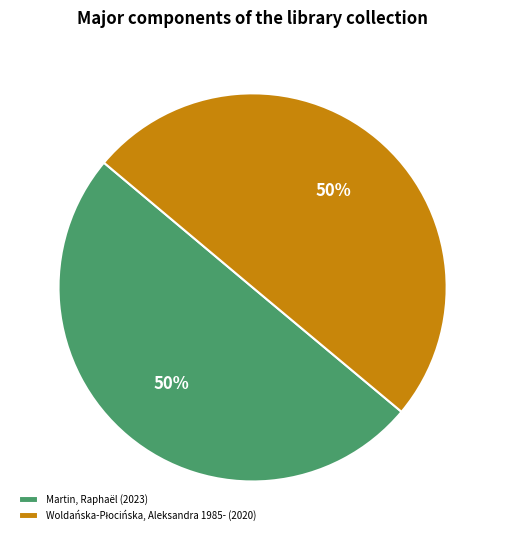

Is it true that Martin, Raphaël is 50% of the pie?

True